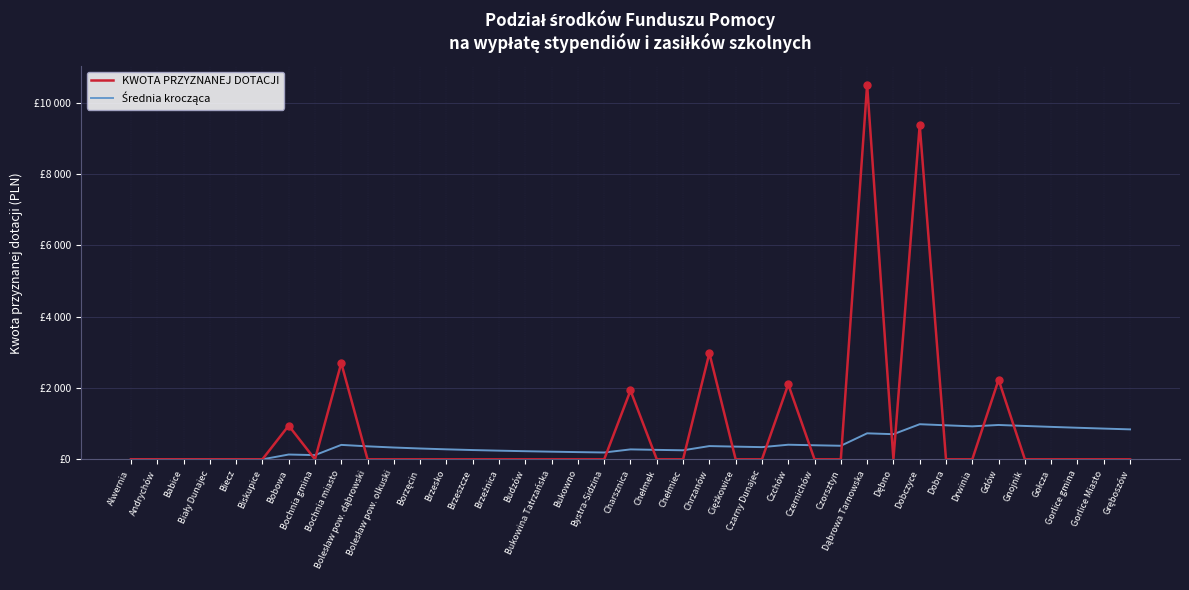

At which category does Średnia krocząca reach its first local valley?

Bochnia gmina